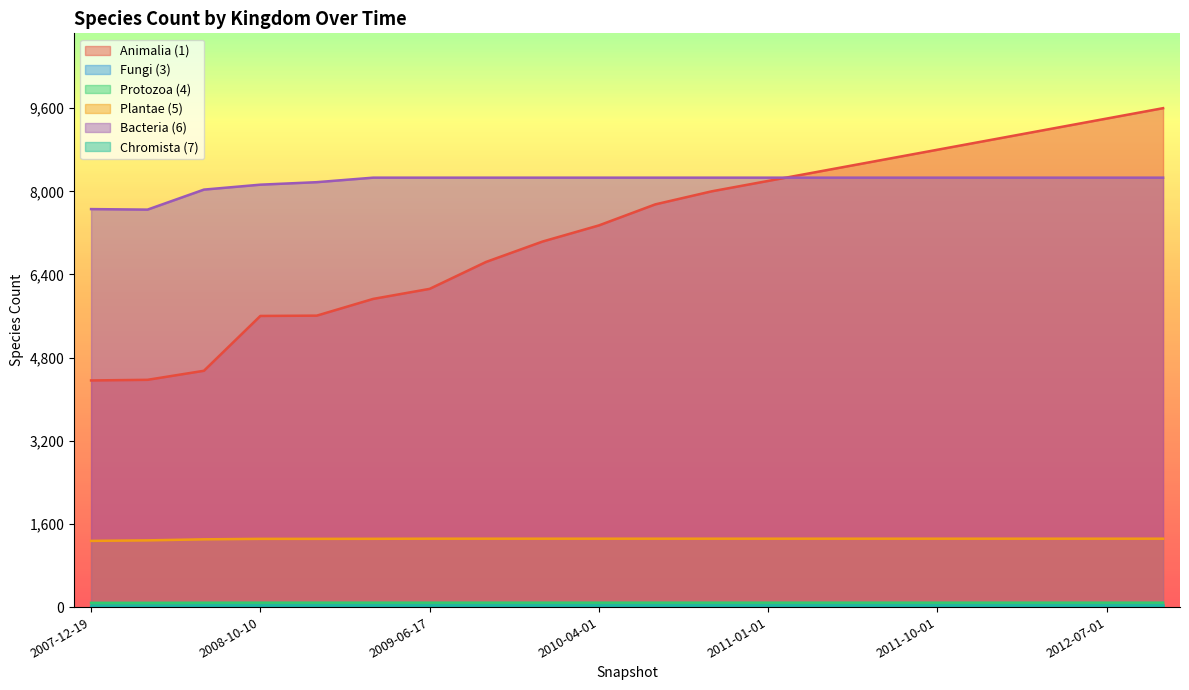

How many lines are shown in the chart?

6